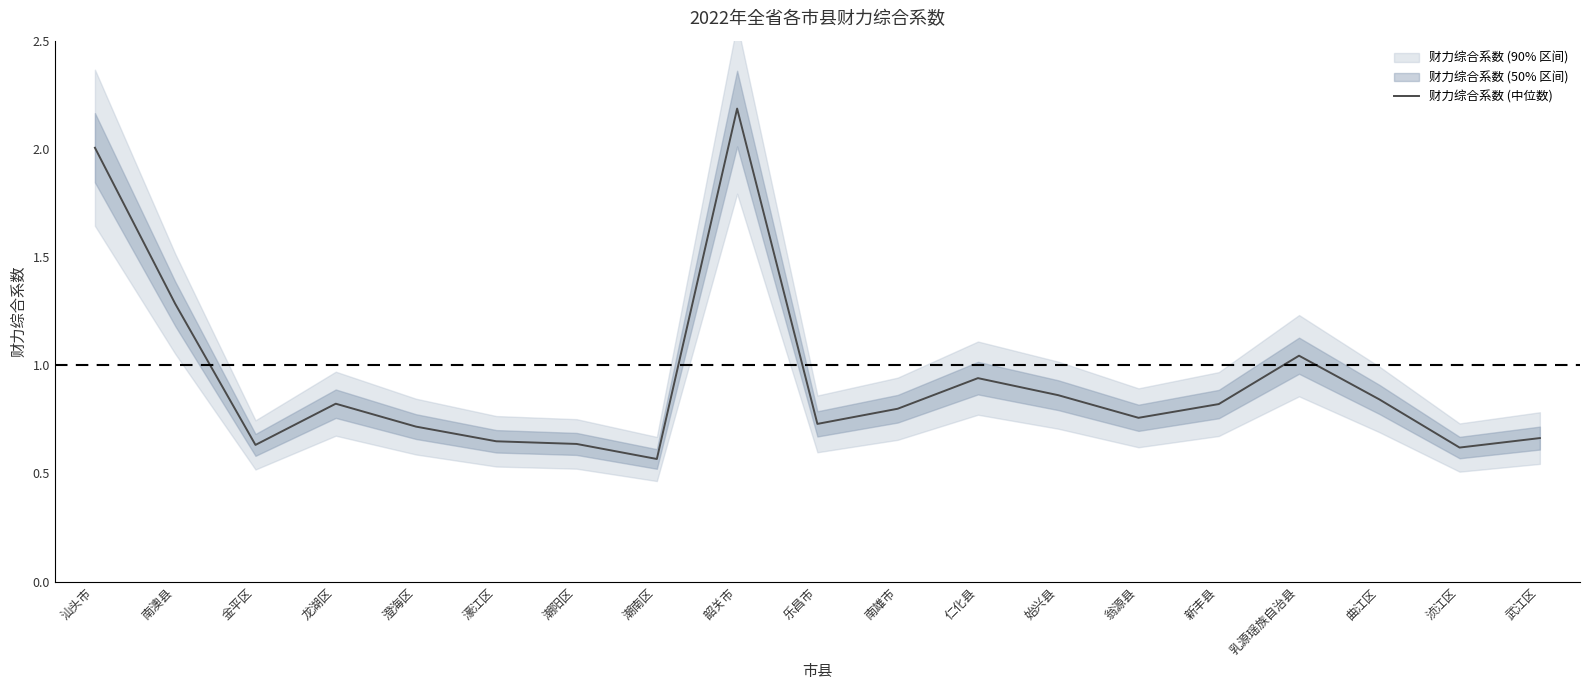

Rank the categories by value from highest to lowest.

韶关市, 汕头市, 南澳县, 乳源瑶族自治县, 仁化县, 始兴县, 曲江区, 龙湖区, 新丰县, 南雄市, 翁源县, 乐昌市, 澄海区, 武江区, 濠江区, 潮阳区, 金平区, 浈江区, 潮南区